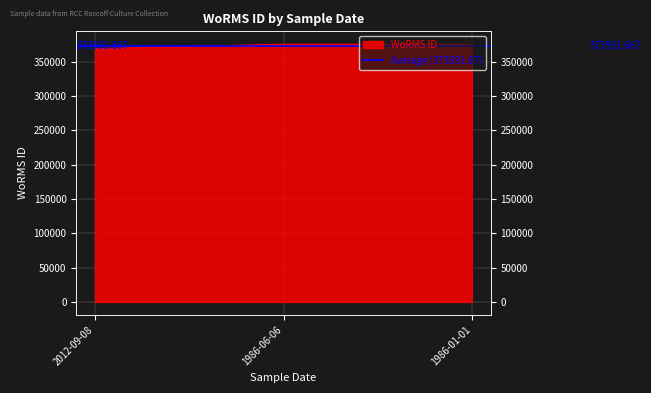

Reading left to right, transcribe all the data shown in this chart.

369377	375699	375699